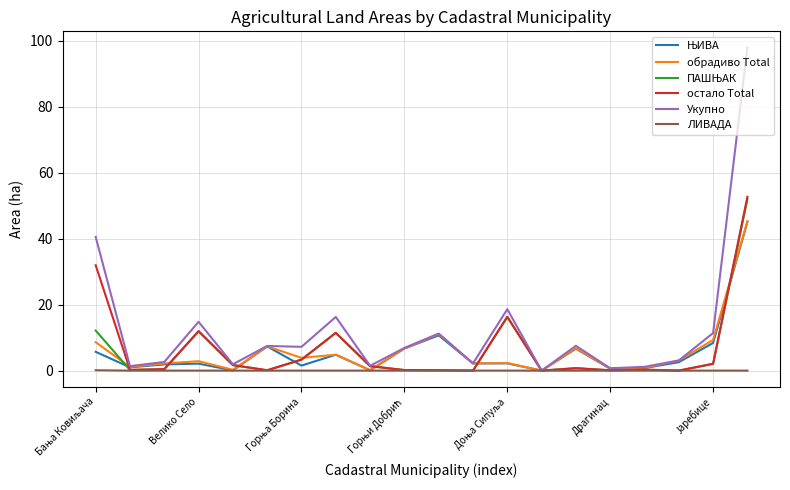

What is the difference between the second highest and minimum values in the Укупно series?

40.5